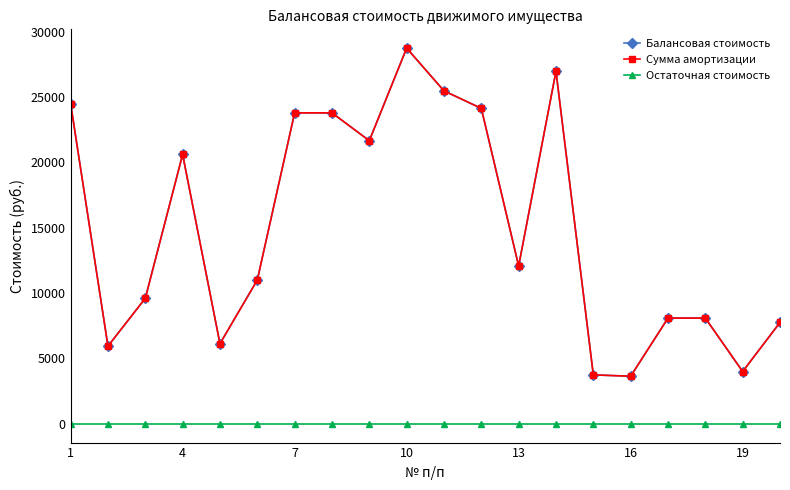

True or false: Остаточная стоимость and Сумма амортизации intersect in this chart.

False